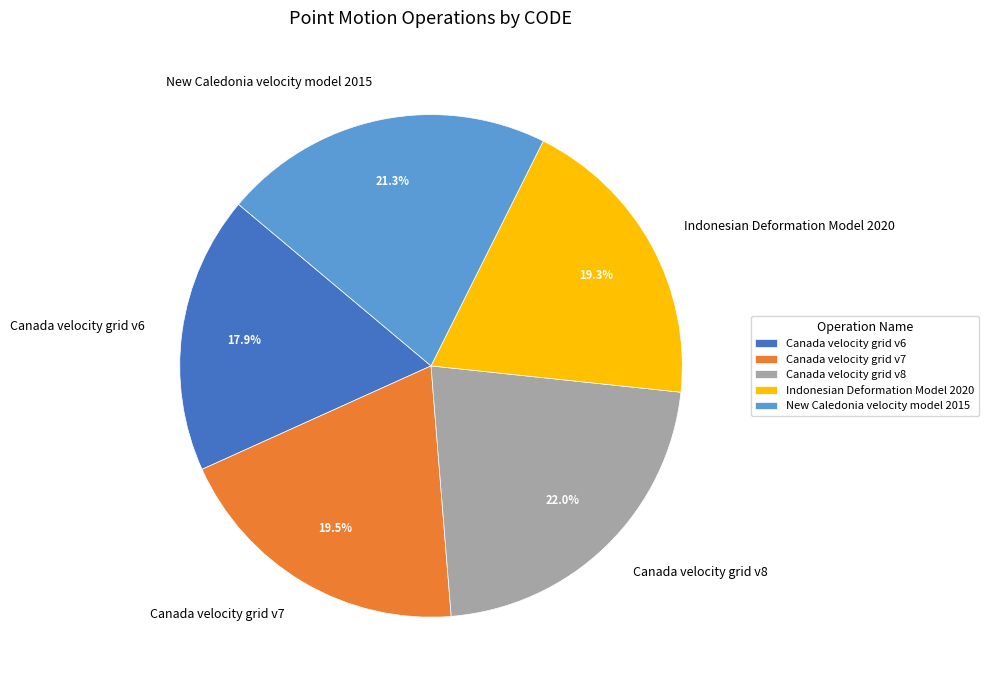

Is it true that Canada velocity grid v8 is 32% of the pie?

False